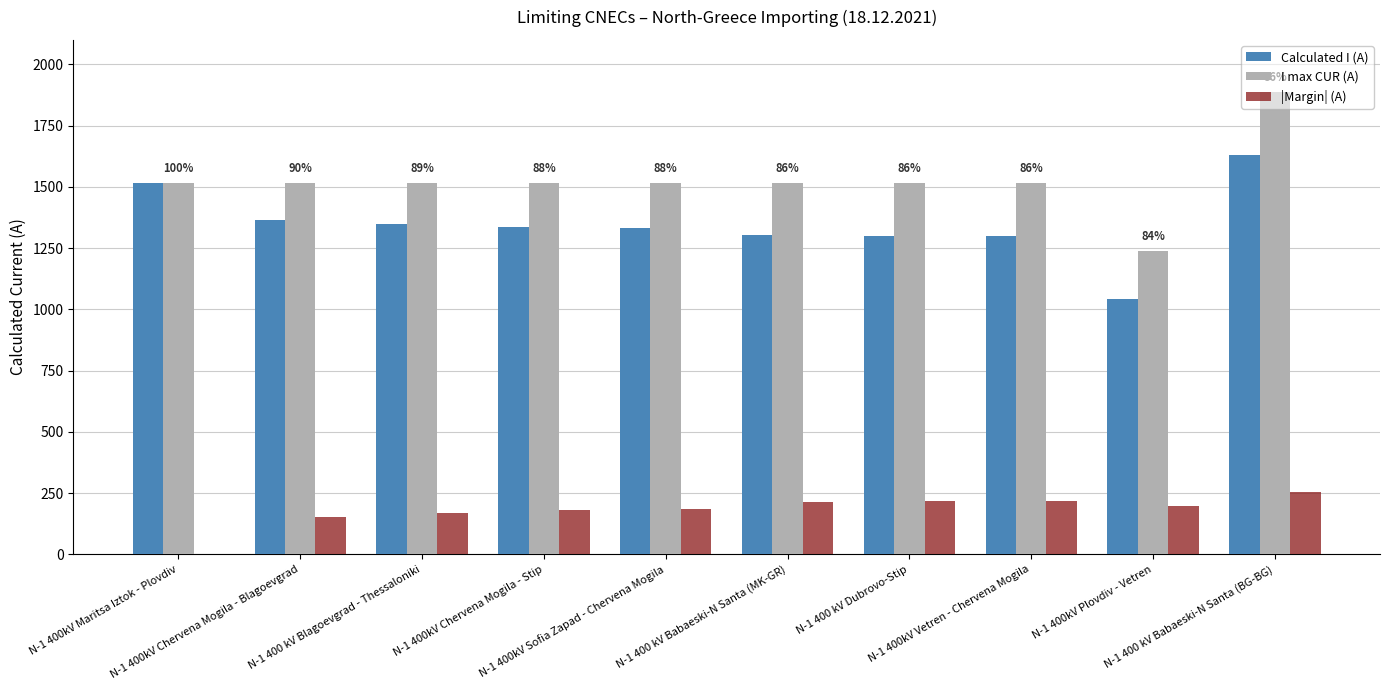

What is the sum of all I max CUR (A) values?

15264